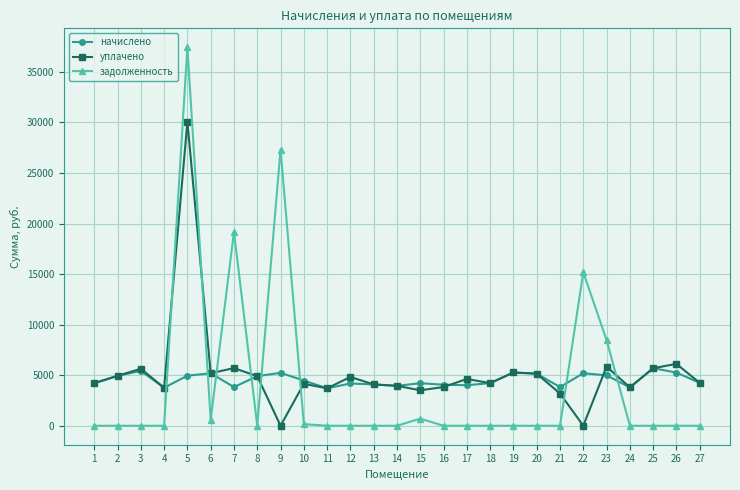

True or false: начислено has more than 1 interior local peaks.

True